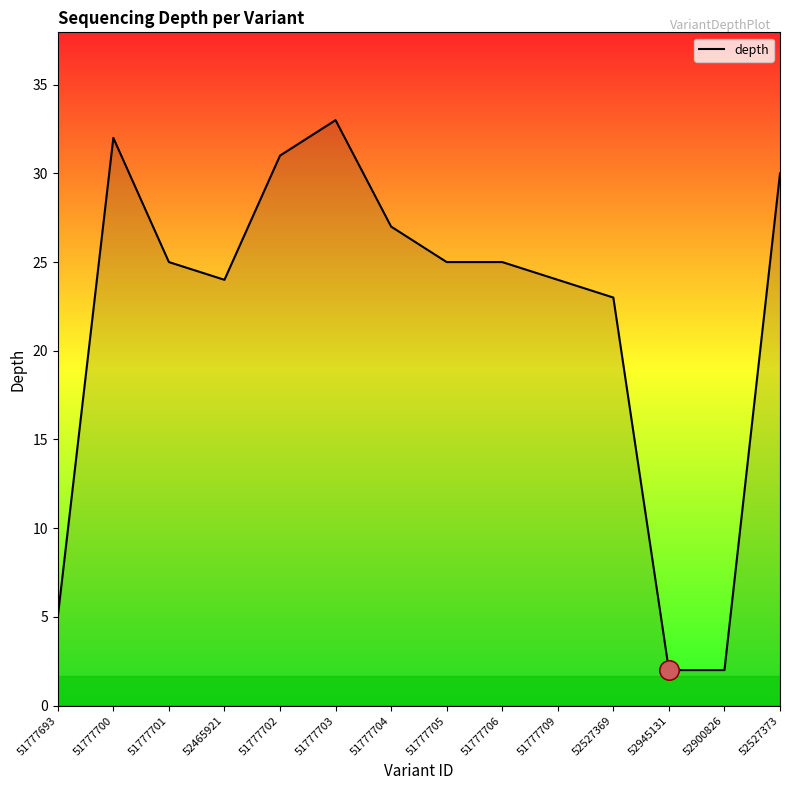

What is the approximate value at 51777701, to the nearest 5?

25